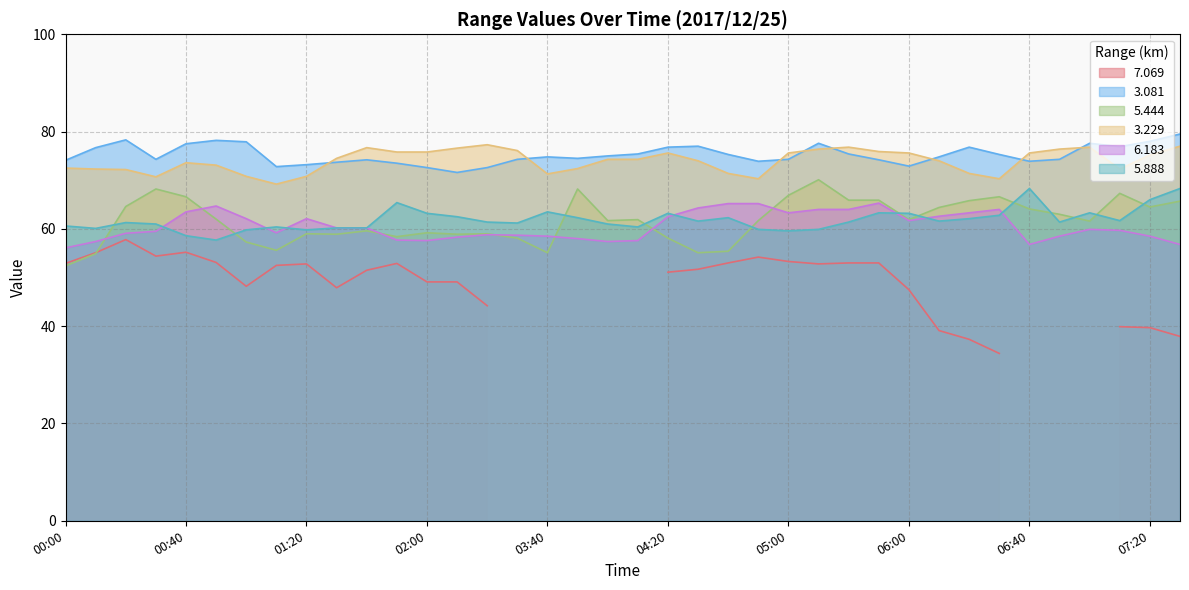

What is the total value across all series at 02:30?

328.4